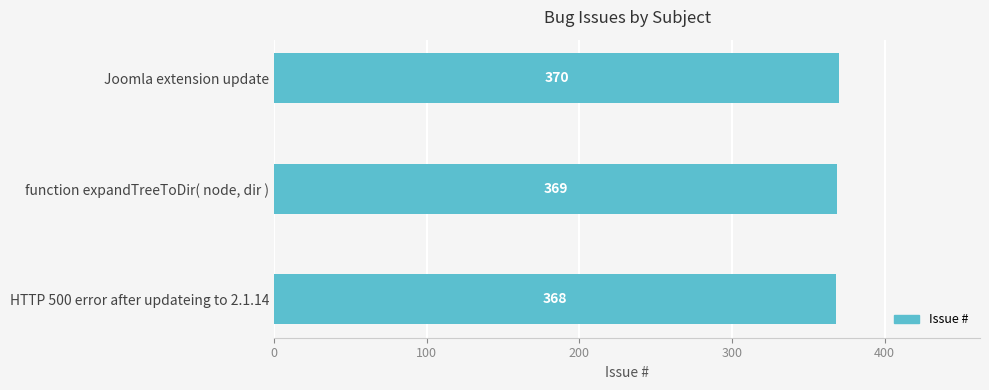

List the labels in order of value, largest first.

Joomla extension update, function expandTreeToDir( node, dir ), HTTP 500 error after updateing to 2.1.14